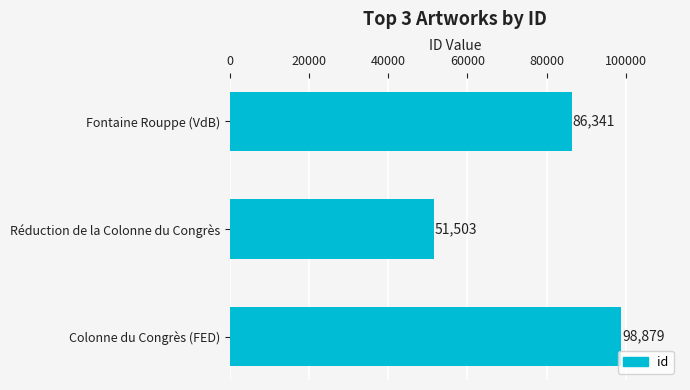

What is the minimum value shown in the chart?

51503